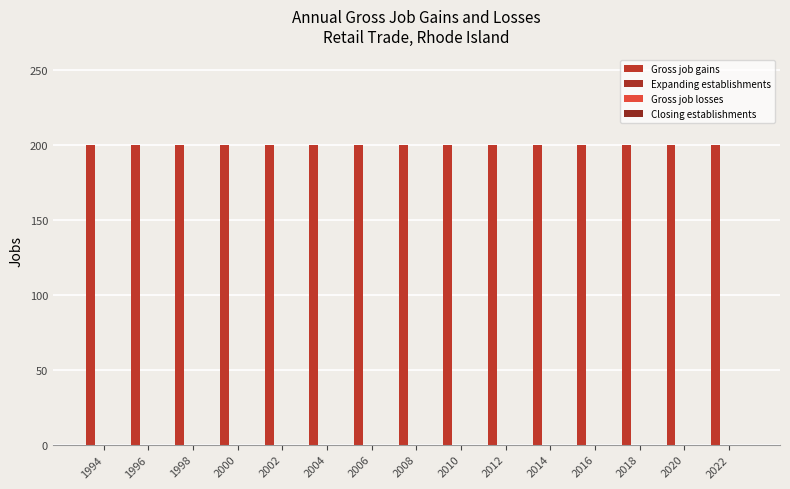

Reading left to right, what are all the values shown in this chart?

Gross job gains: 200	200	200	200	200	200	200	200	200	200	200	200	200	200	200
Expanding establishments: 0	0	0	0	0	0	0	0	0	0	0	0	0	0	0
Gross job losses: 0	0	0	0	0	0	0	0	0	0	0	0	0	0	0
Closing establishments: 0	0	0	0	0	0	0	0	0	0	0	0	0	0	0